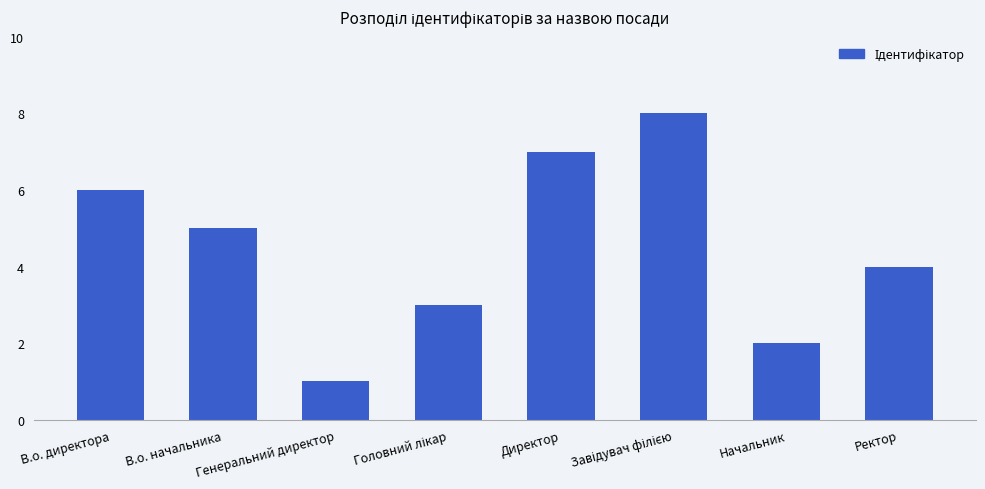

Is it true that the value at В.о. директора is 3?

False